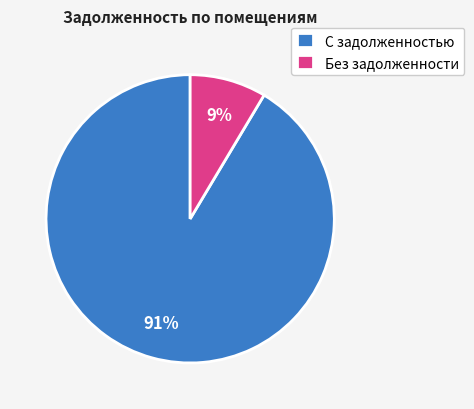

The С задолженностью slice represents 85% of the pie. True or false?

False